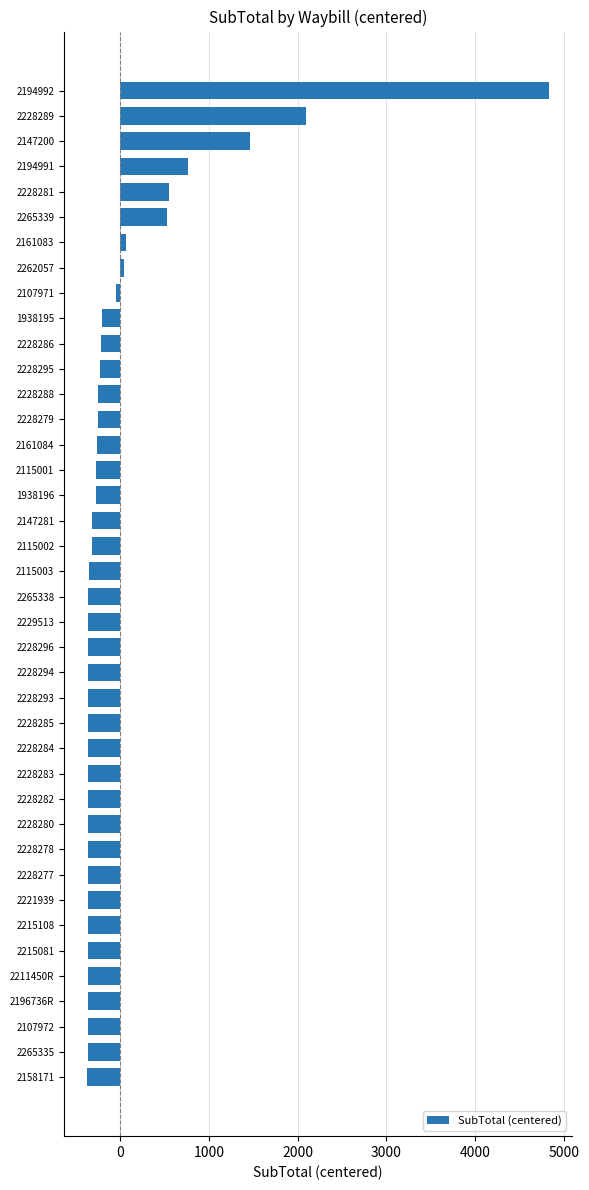

How many values exceed -346?

19